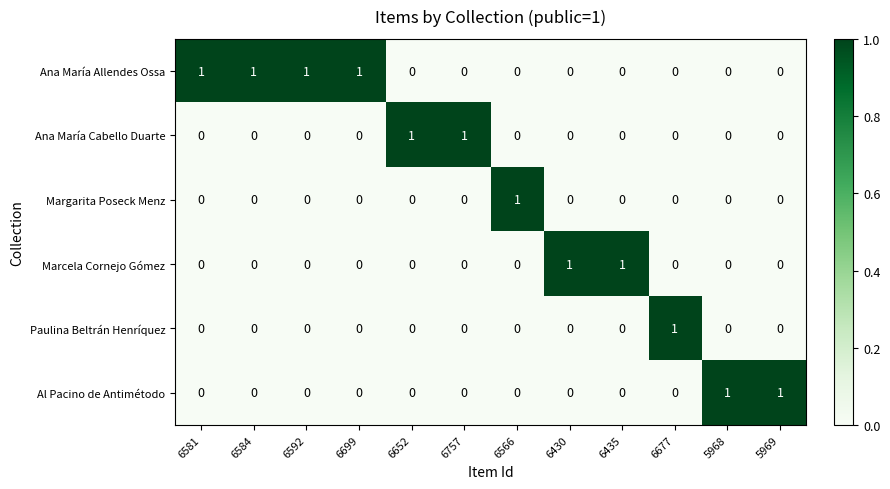

At how many categories does at least one series exceed 0?

12